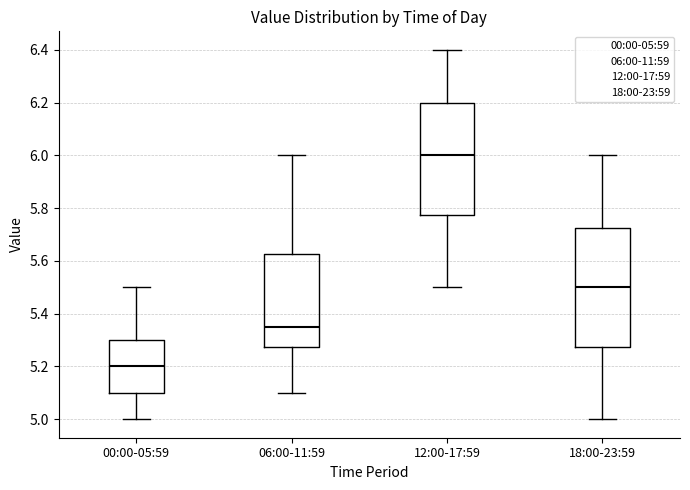

Which box has the highest median line?

12:00-17:59